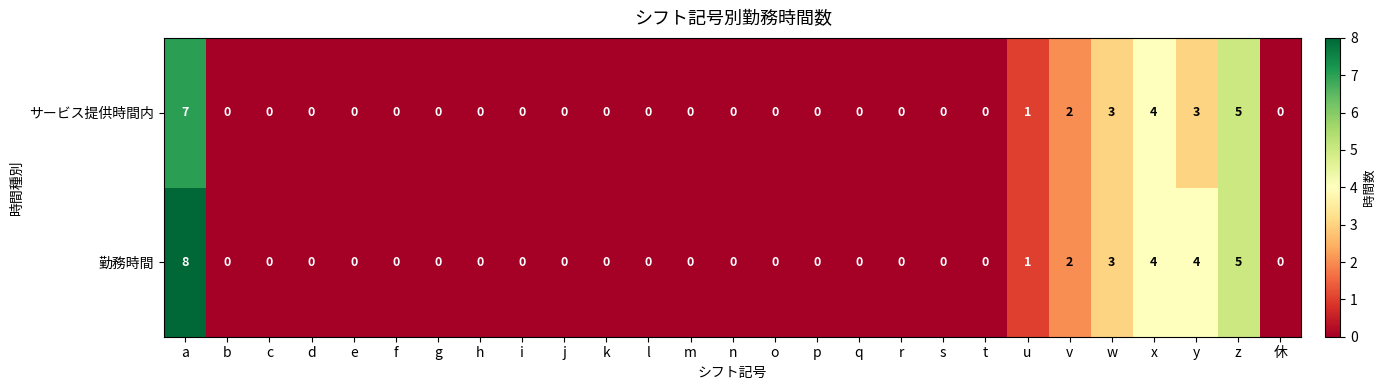

Rank the series by their maximum value, from lowest to highest.

サービス提供時間内, 勤務時間